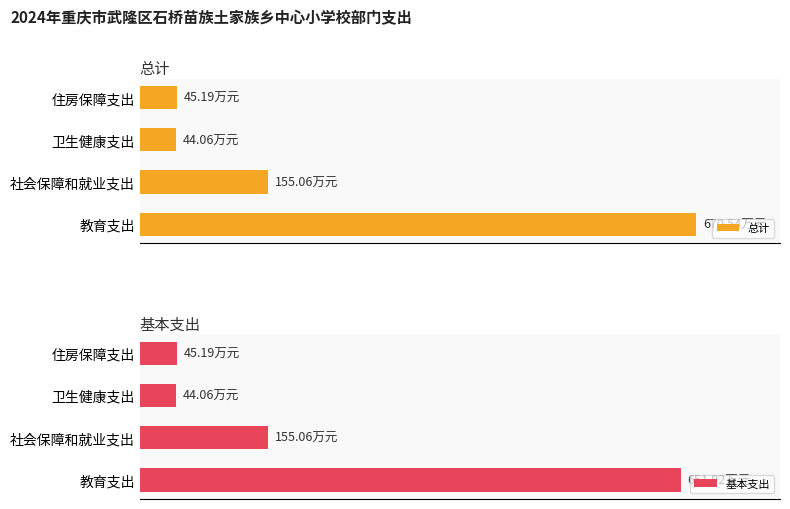

Is it true that 总计 equals 54.4 at 社会保障和就业支出?

False